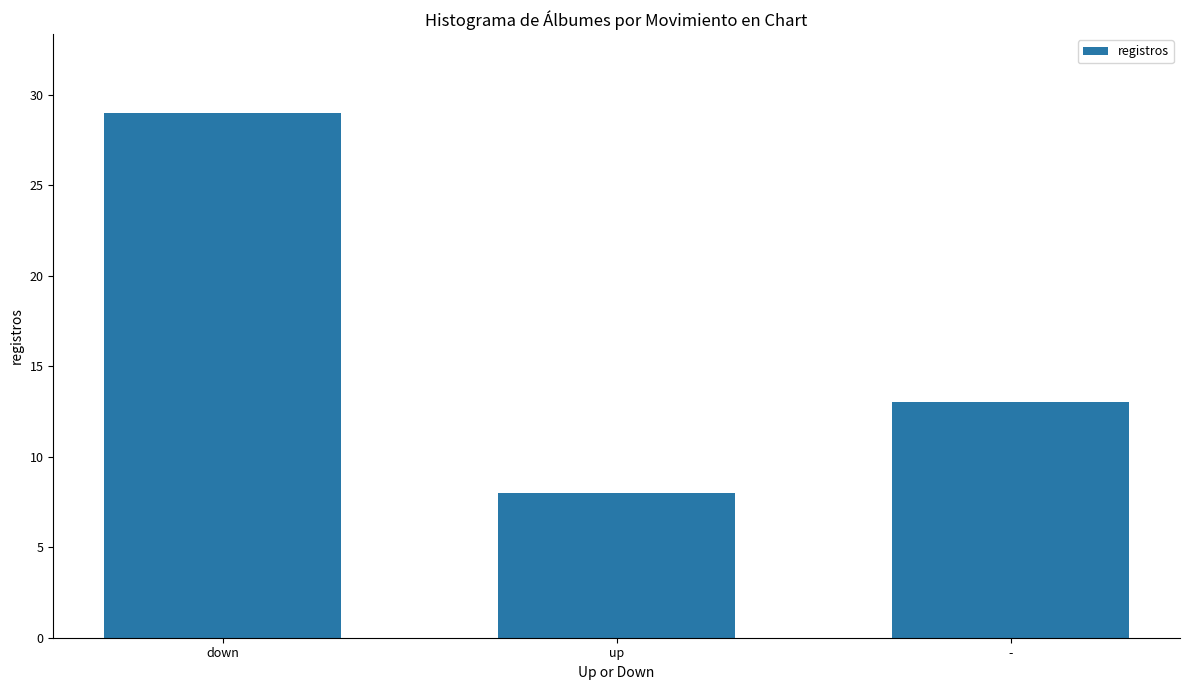

List the labels in order of value, smallest first.

up, -, down